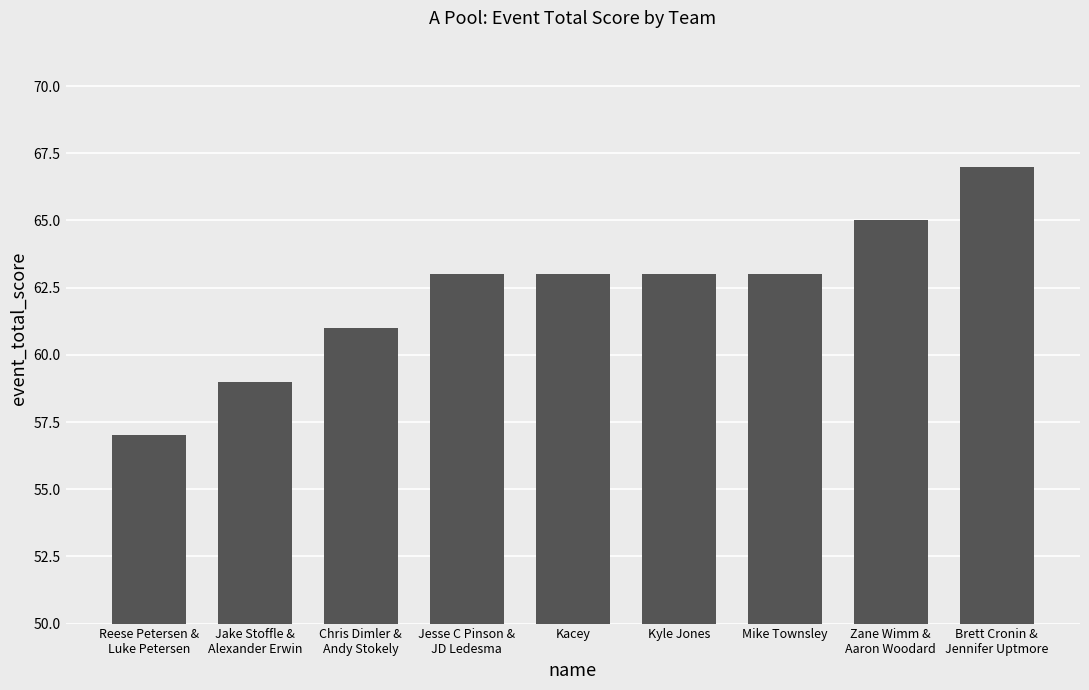

What is the label of the 3rd bar from the right?

Mike Townsley